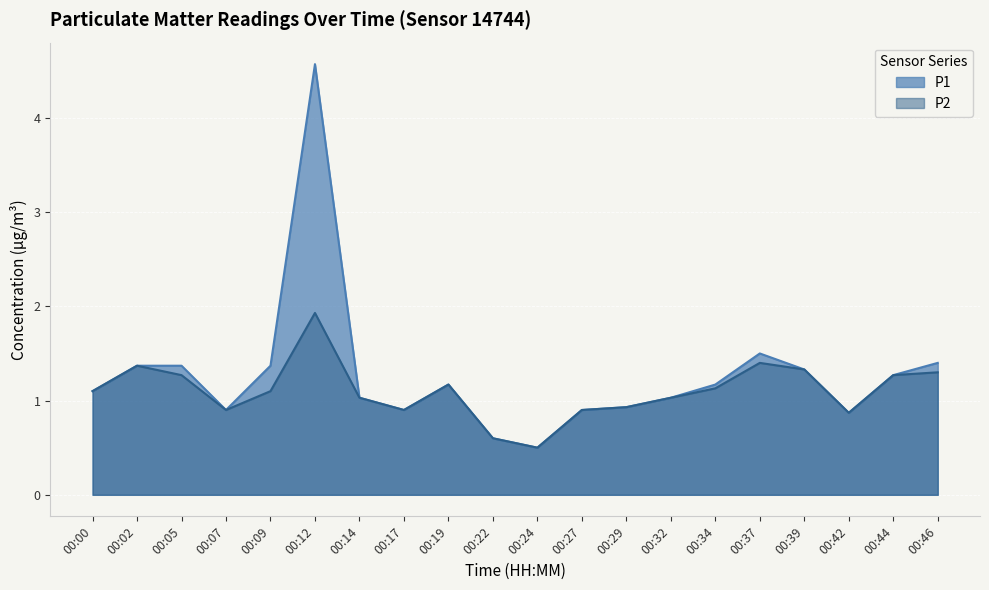

The value of P1 at 00:37 is 1.5. True or false?

True